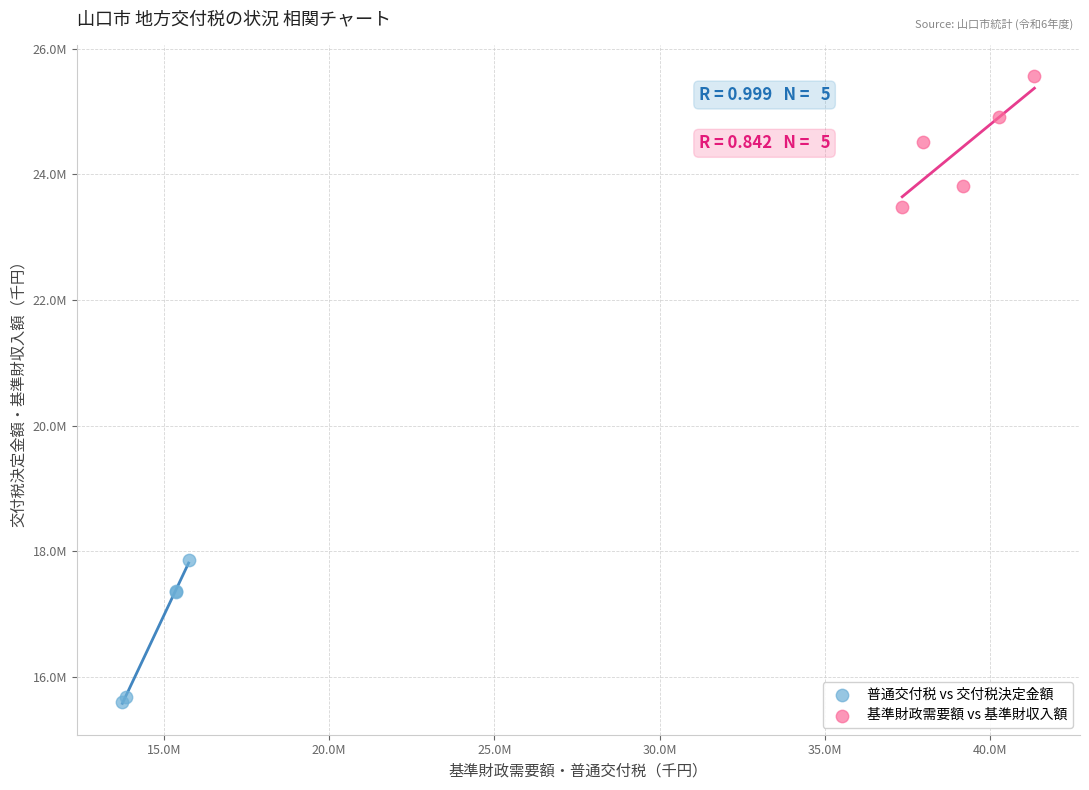

Which series reaches the maximum Y coordinate?

基準財政需要額 vs 基準財収入額